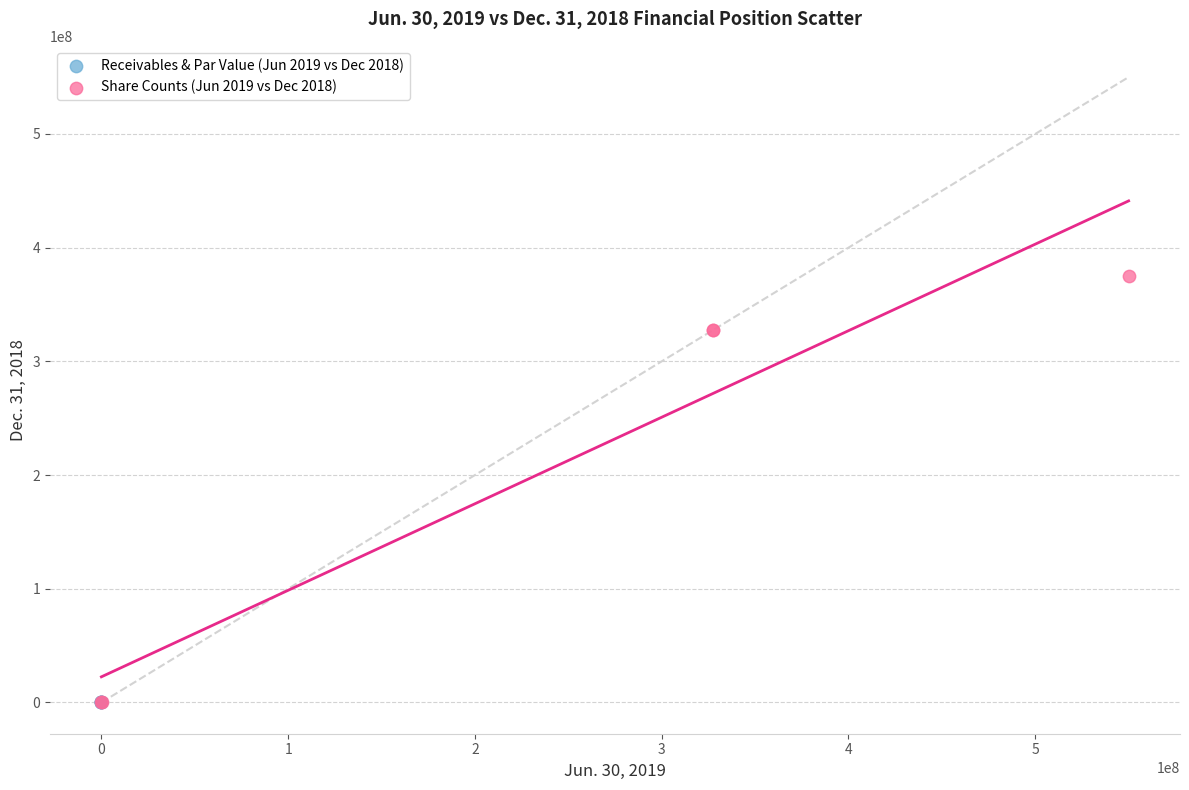

Which series contains the highest Y value?

Share Counts (Jun 2019 vs Dec 2018)